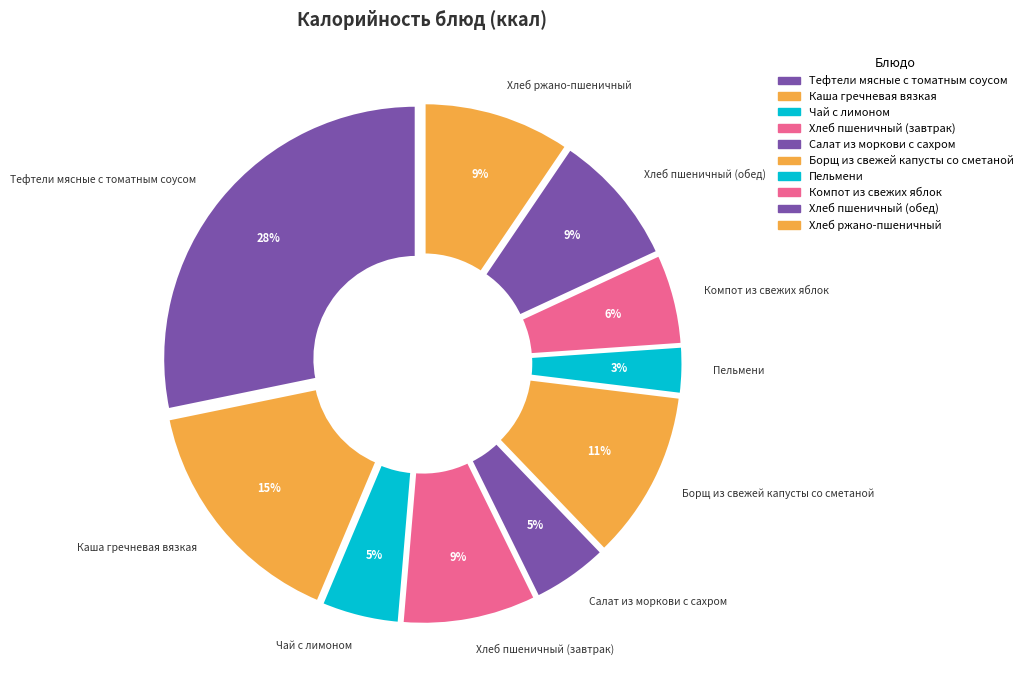

The Компот из свежих яблок slice represents 6% of the pie. True or false?

True